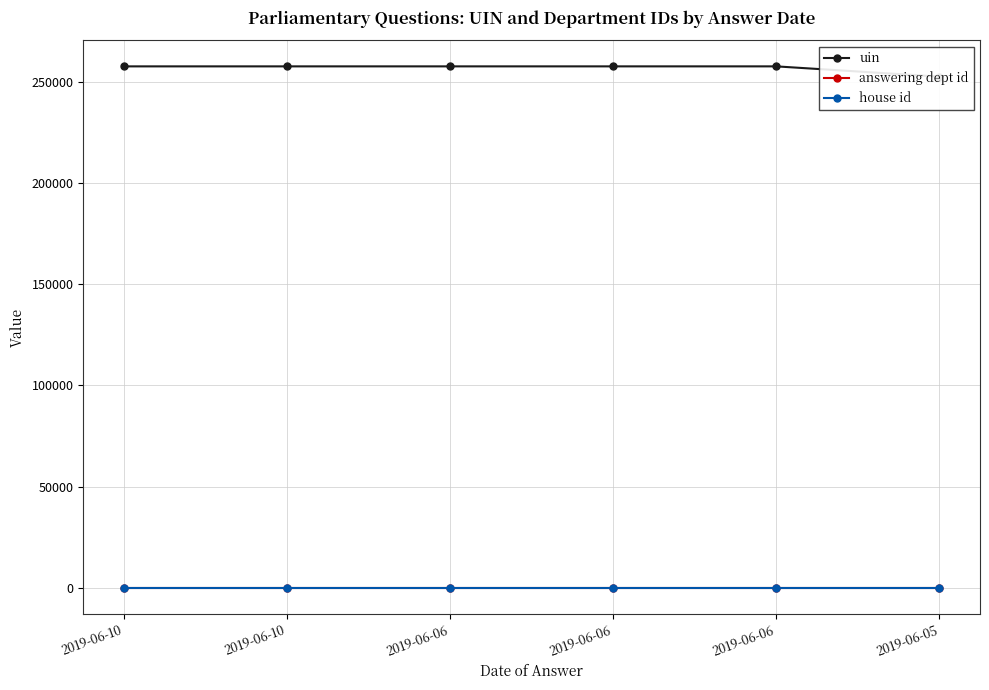

Which series has the largest total across all categories?

uin